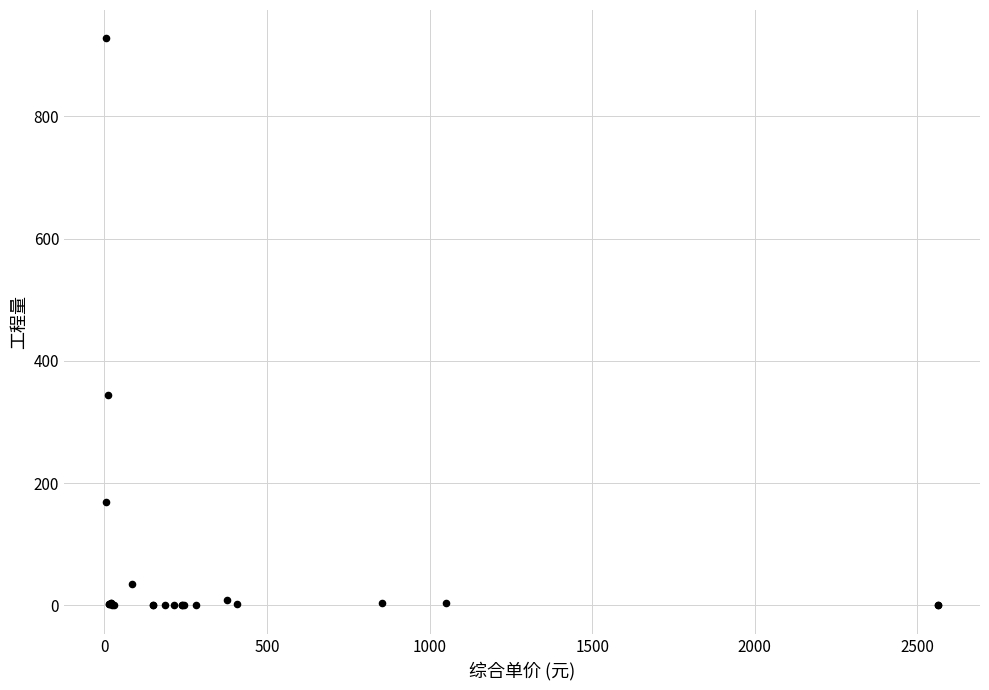

What Y value in the scatter plot is closest to 463?

344.7